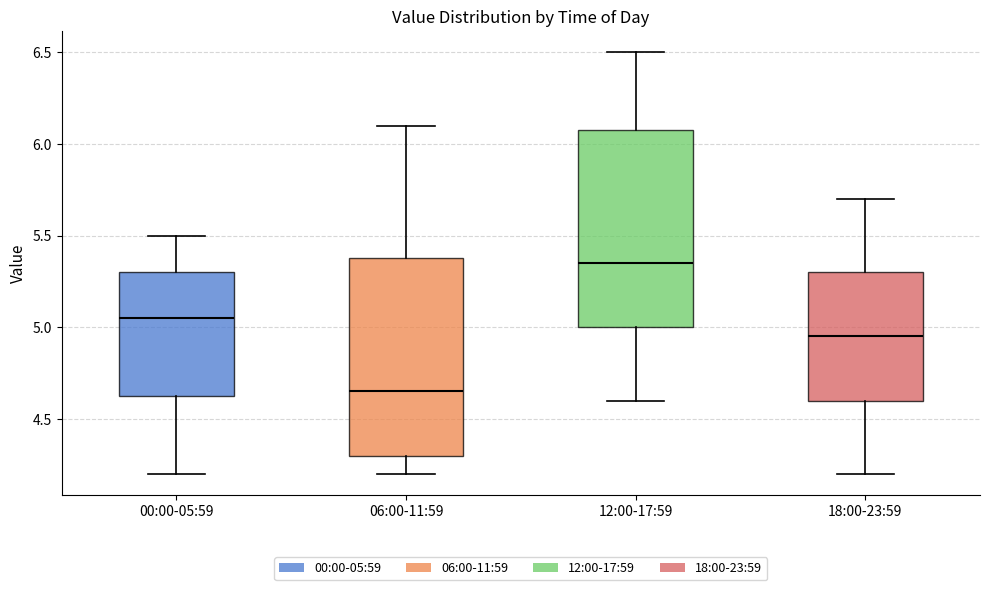

Which box's median line is the highest?

12:00-17:59